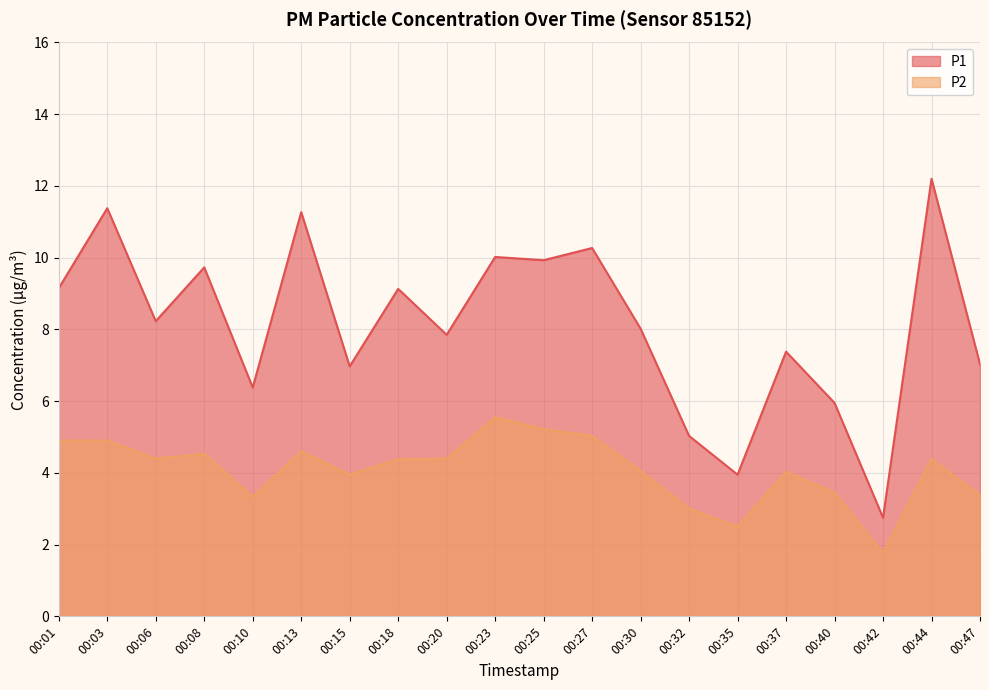

At how many categories does at least one series exceed 10?

5